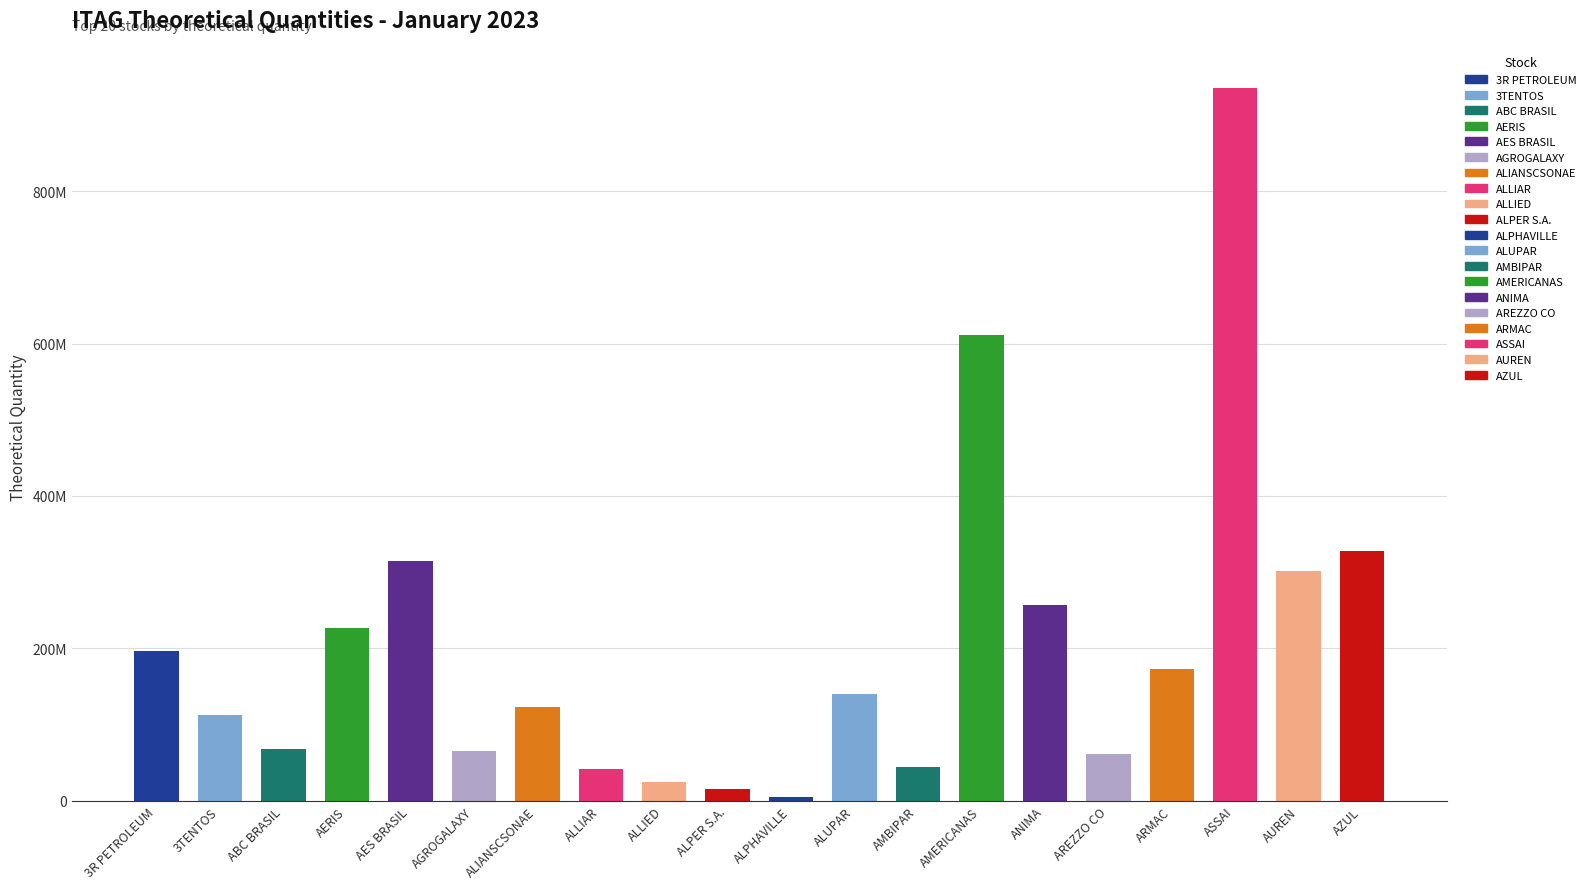

Rank the categories by value from lowest to highest.

ALPHAVILLE, ALPER S.A., ALLIED, ALLIAR, AMBIPAR, AREZZO CO, AGROGALAXY, ABC BRASIL, 3TENTOS, ALIANSCSONAE, ALUPAR, ARMAC, 3R PETROLEUM, AERIS, ANIMA, AUREN, AES BRASIL, AZUL, AMERICANAS, ASSAI